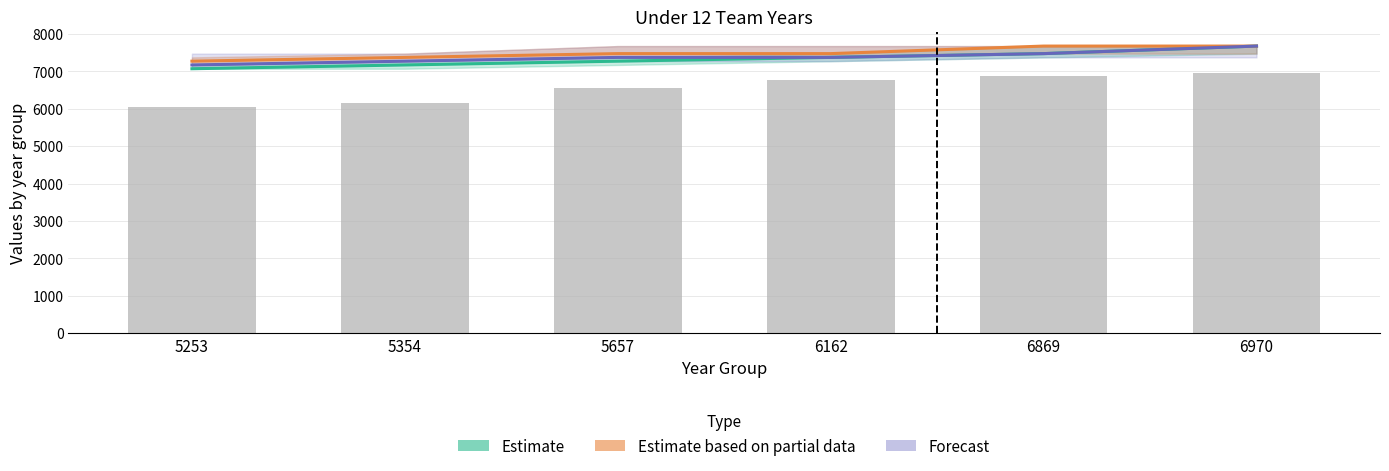

Where is Estimate nearest to the value 7374?

6162